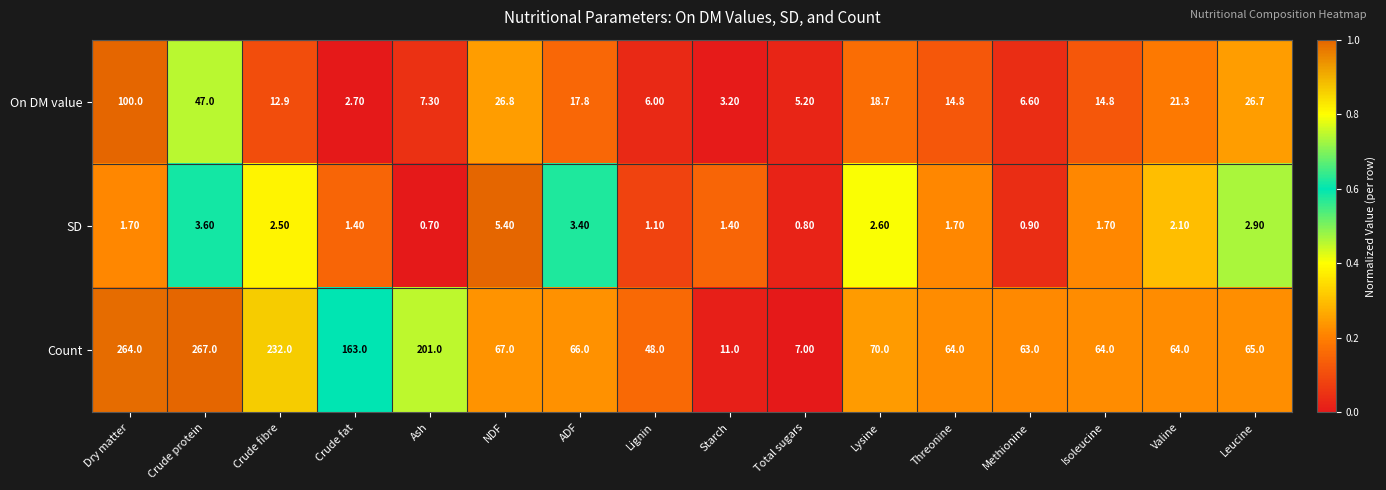

Rank the series by their maximum value, from lowest to highest.

SD, On DM value, Count